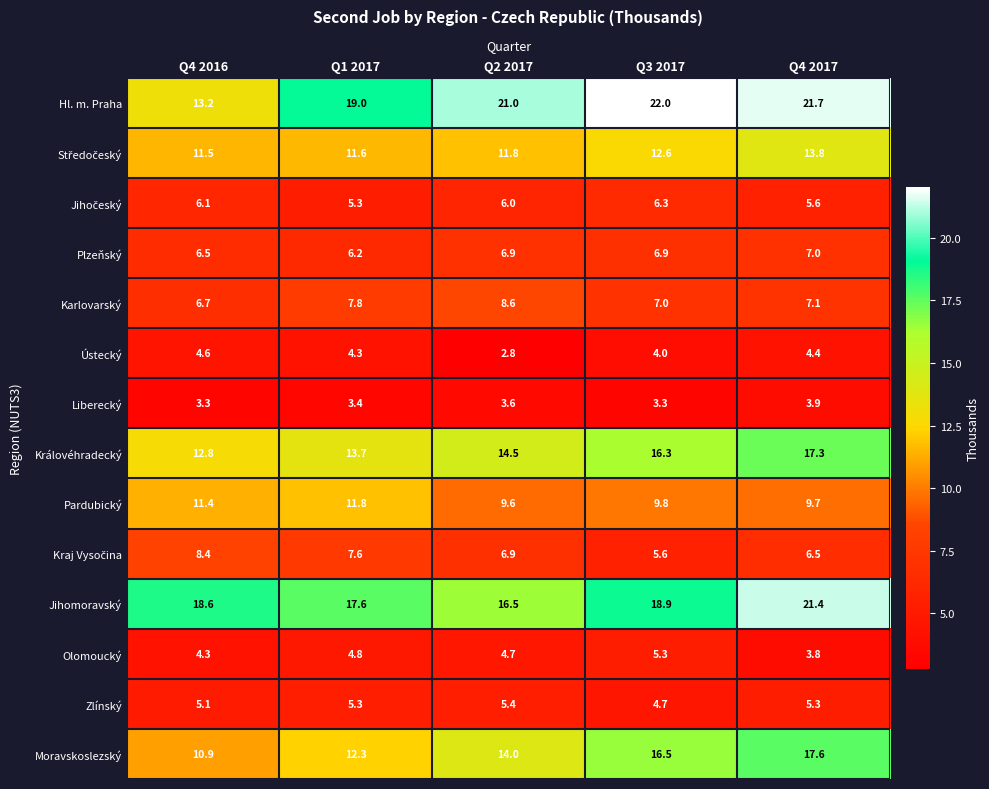

Which series has the largest range (max minus min)?

Hl. m. Praha